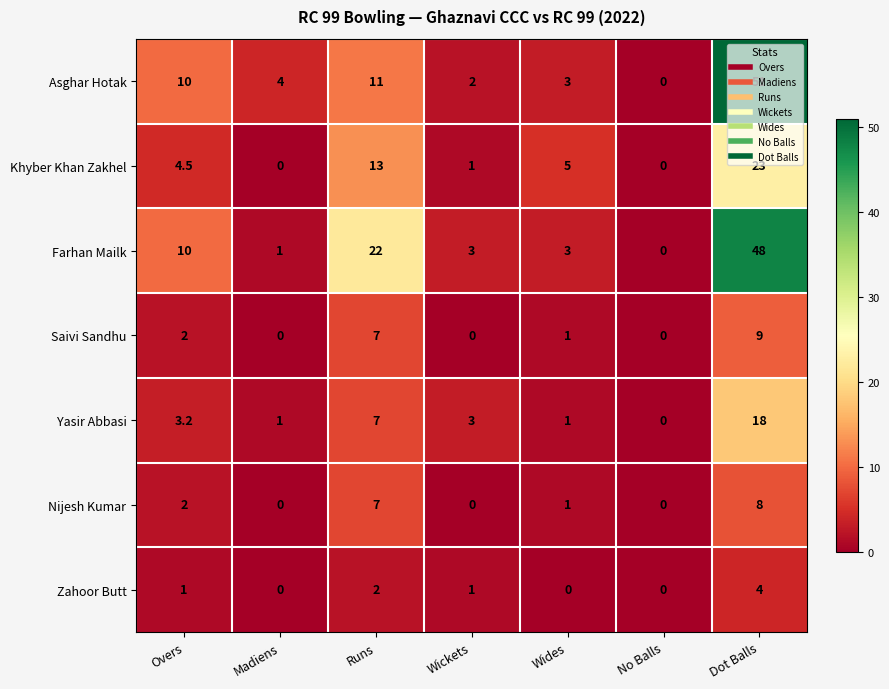

At which label is Zahoor Butt closest to 2?

Runs